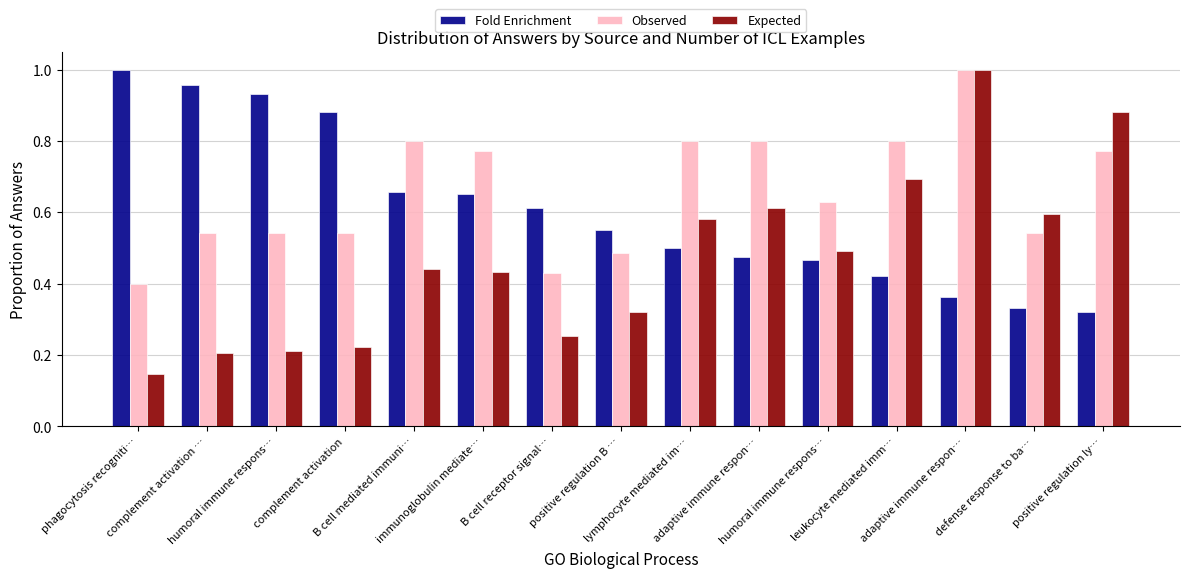

How many groups of bars are there?

15